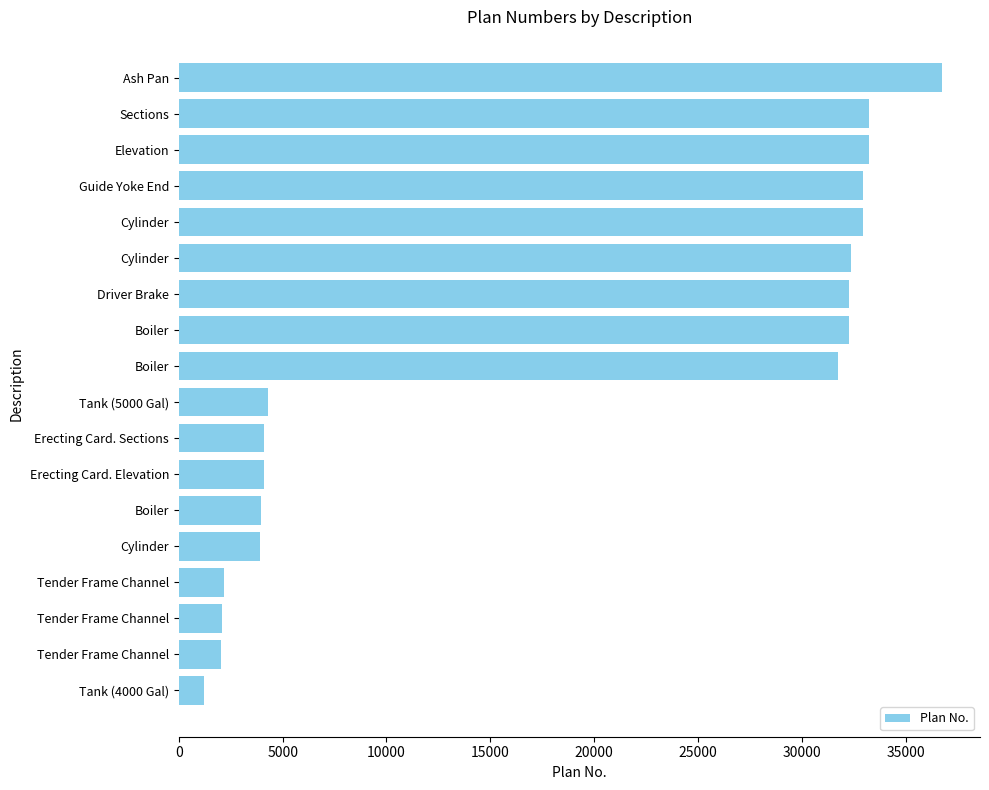

How many data points does each series have?

18